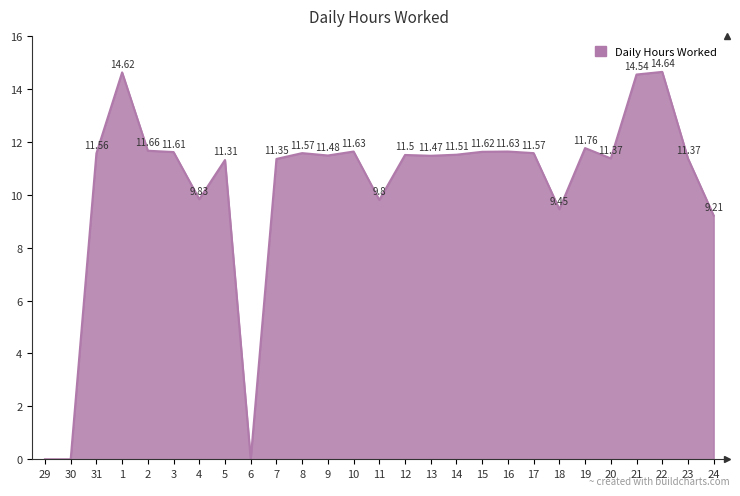

What is the difference between the maximum and minimum values?

14.6